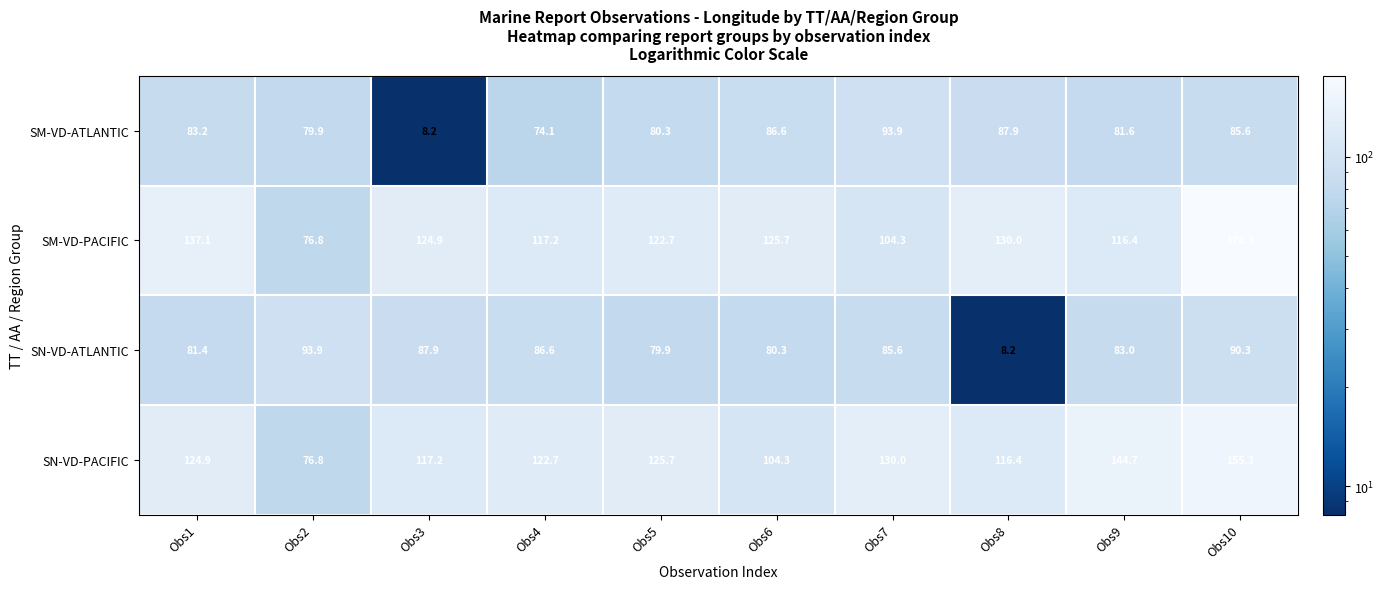

Which category has the lowest value in the SN-VD-PACIFIC series?

Obs2